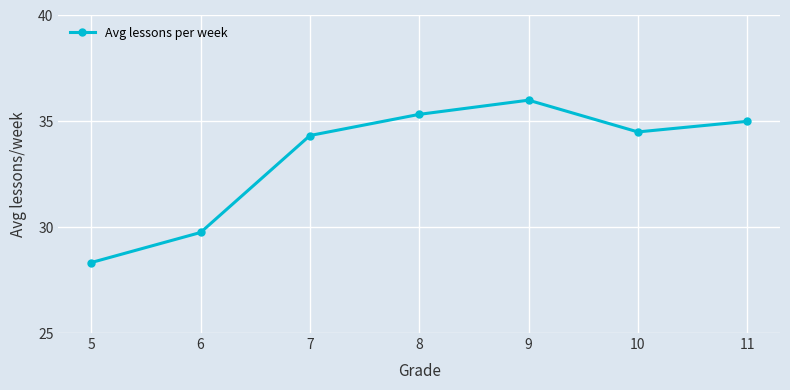

What is the difference between the maximum and minimum values?

7.7